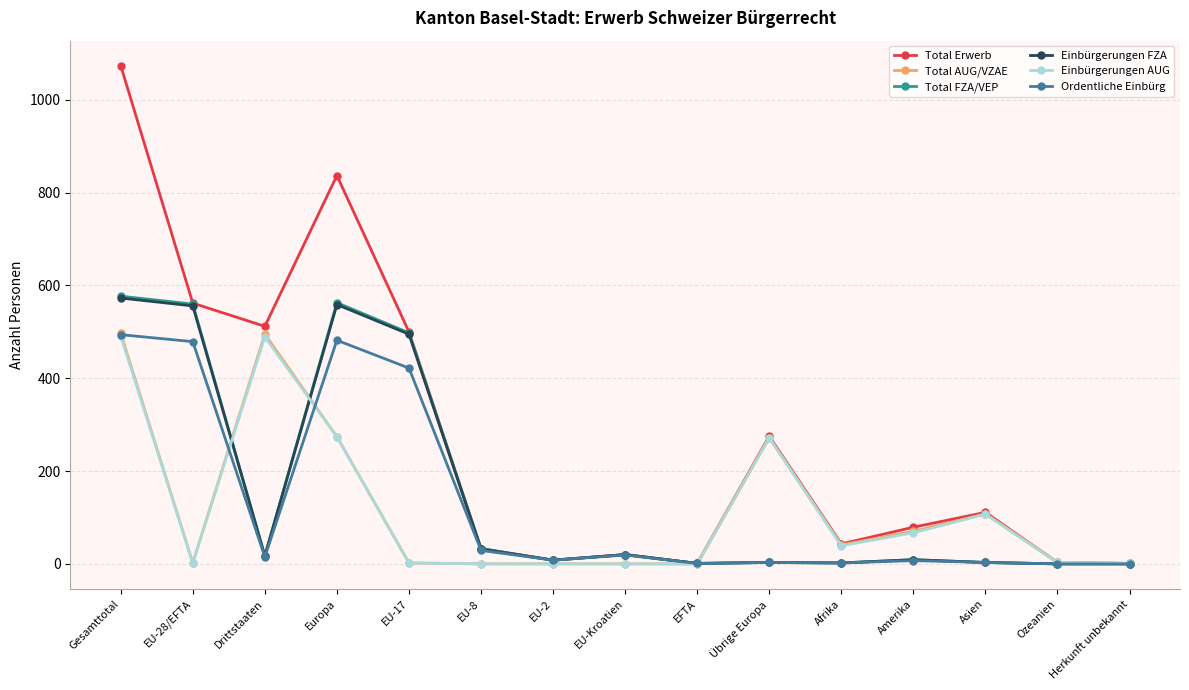

Is it true that Total Erwerb equals 79 at Amerika?

True